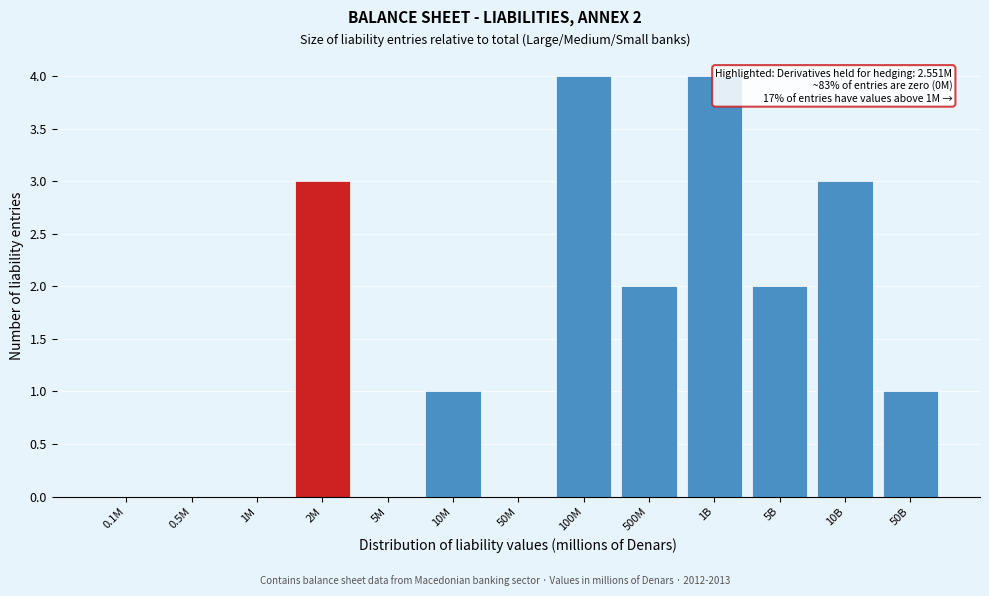

Reading left to right, transcribe all the data shown in this chart.

0.1M=0	0.5M=0	1M=0	2M=3	5M=0	10M=1	50M=0	100M=4	500M=2	1B=4	5B=2	10B=3	50B=1